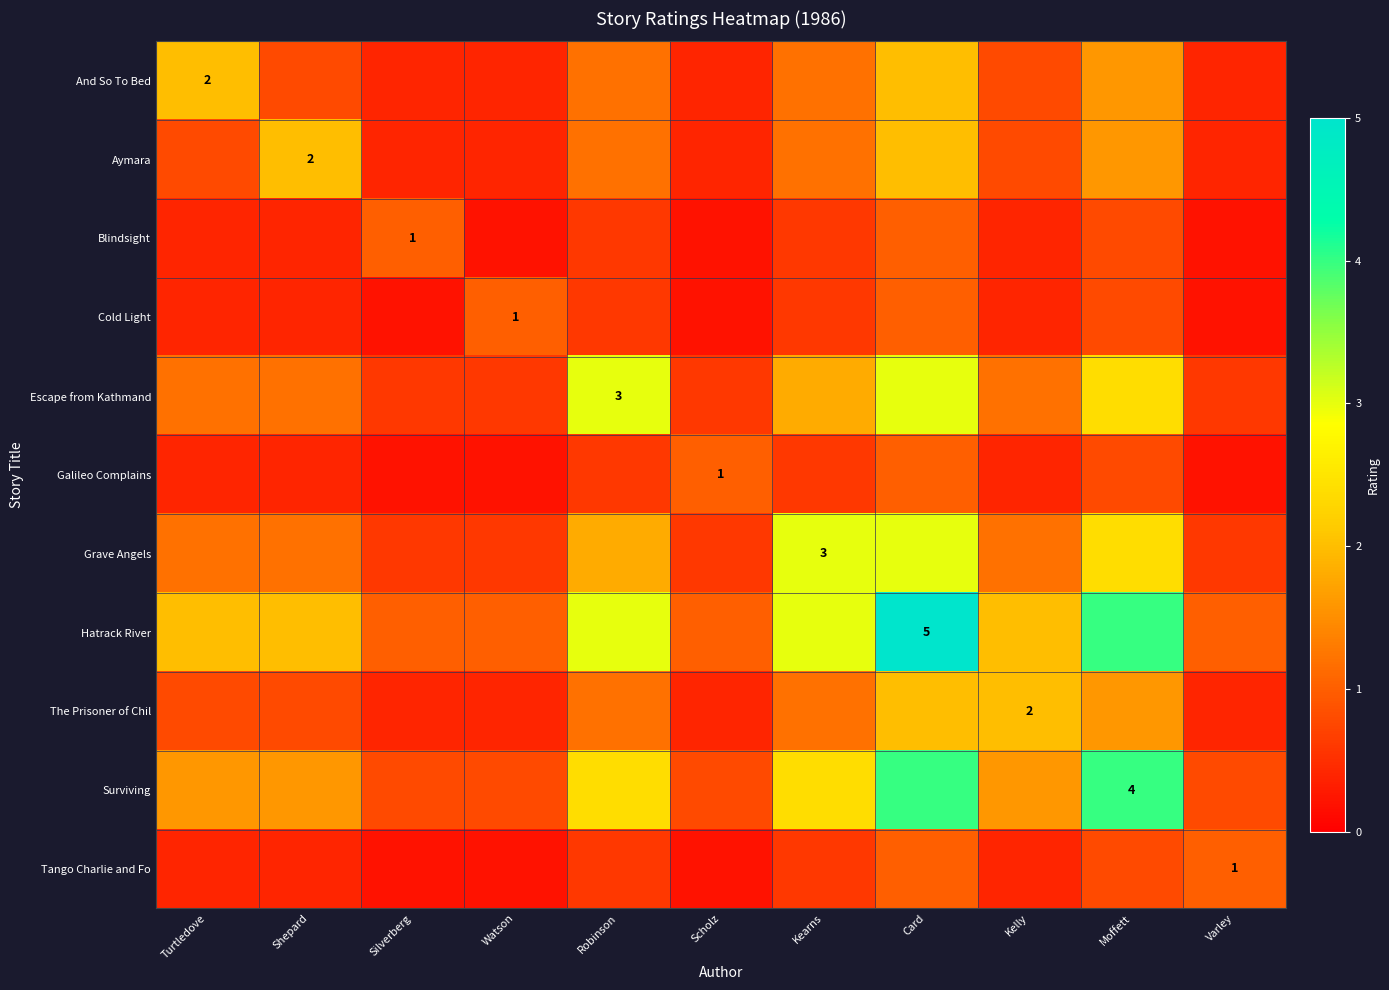

Which label corresponds to the largest value in the chart?

Card